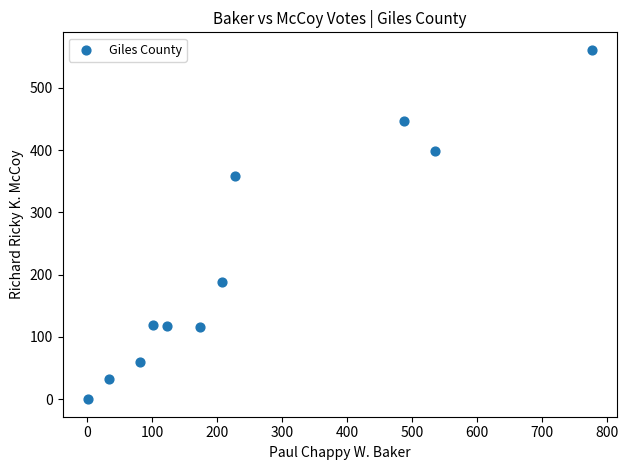

What is the range of Y values (max minus min)?

561